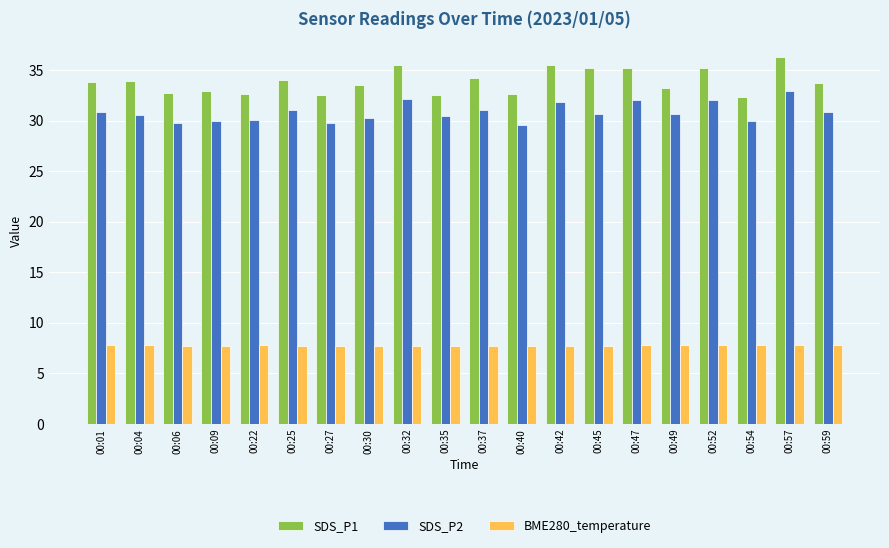

What is the difference between the second highest and second lowest values in the BME280_temperature series?

0.1